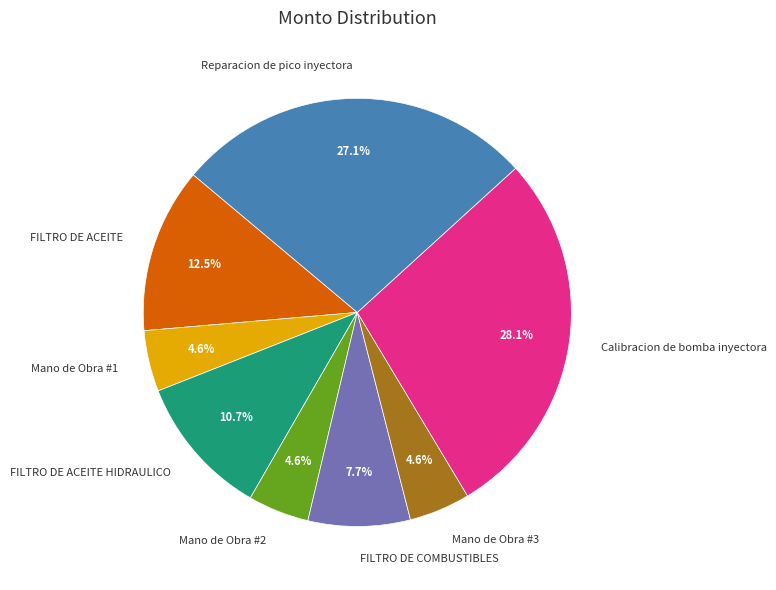

Which category has the biggest portion of the pie?

Calibracion de bomba inyectora